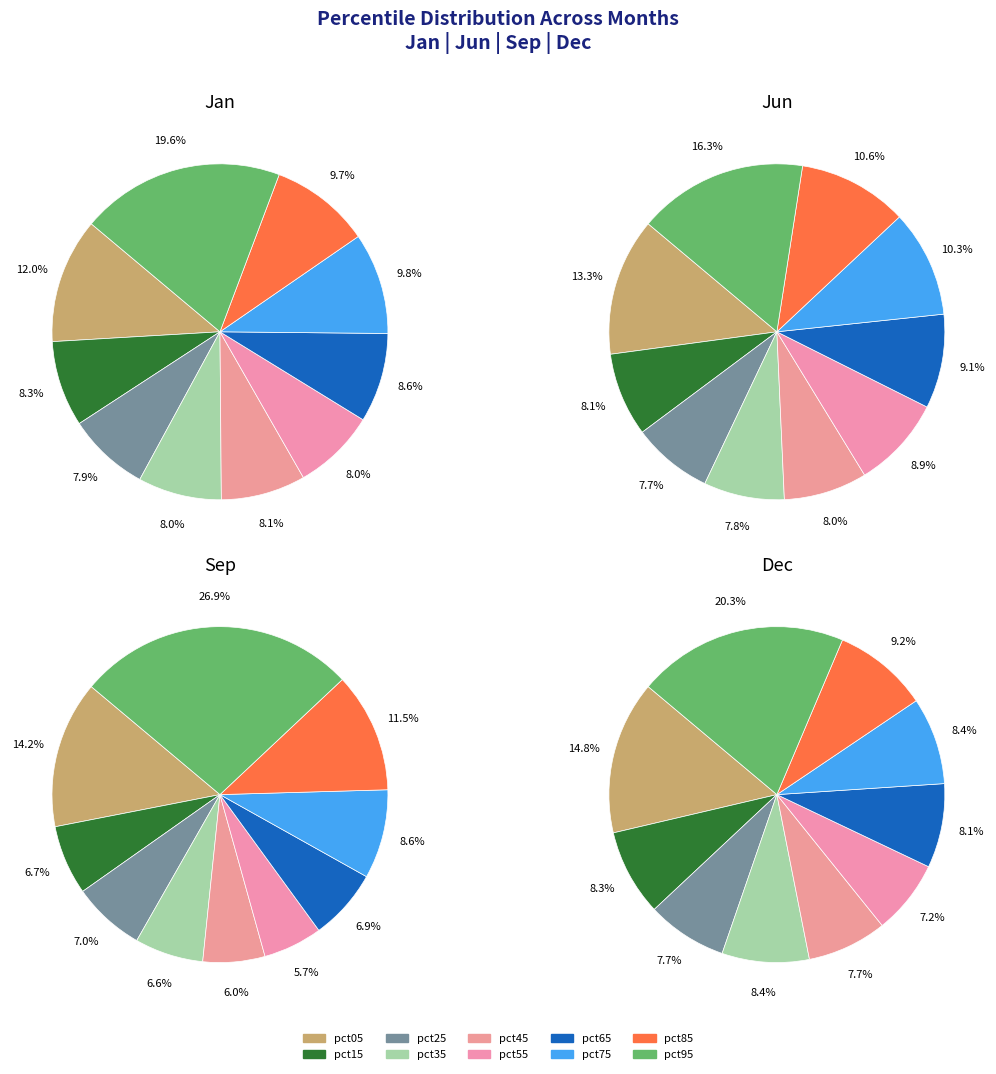

Which series has the widest spread of values?

values_sep